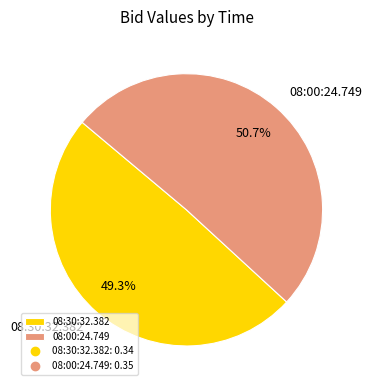

Which slice represents more than half of the pie?

08:00:24.749